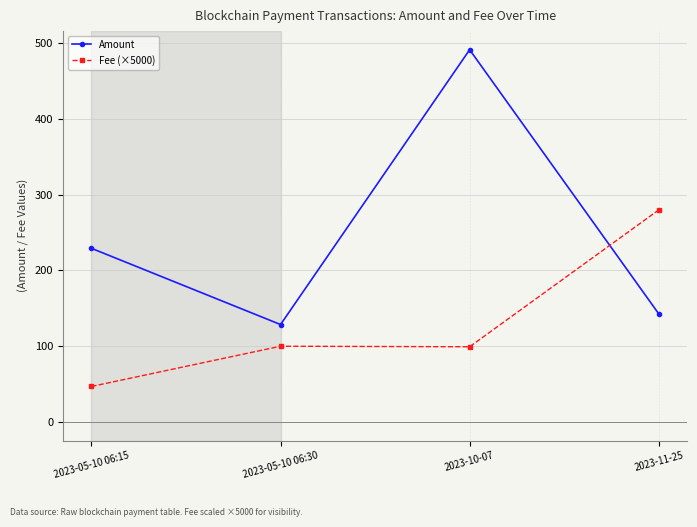

Between which two adjacent categories do Fee (×5000) and Amount first intersect?

2023-10-07 and 2023-11-25